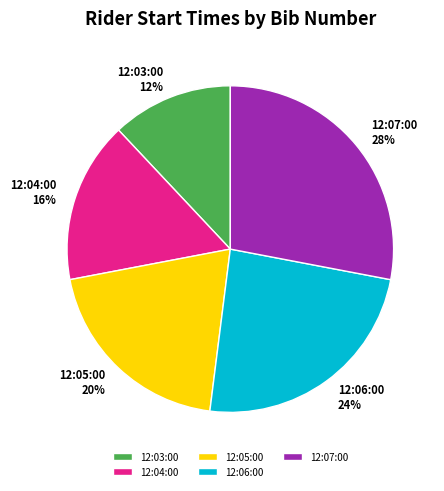

What is the ratio of the value at 12:06:00 to the value at 12:03:00?

2.0